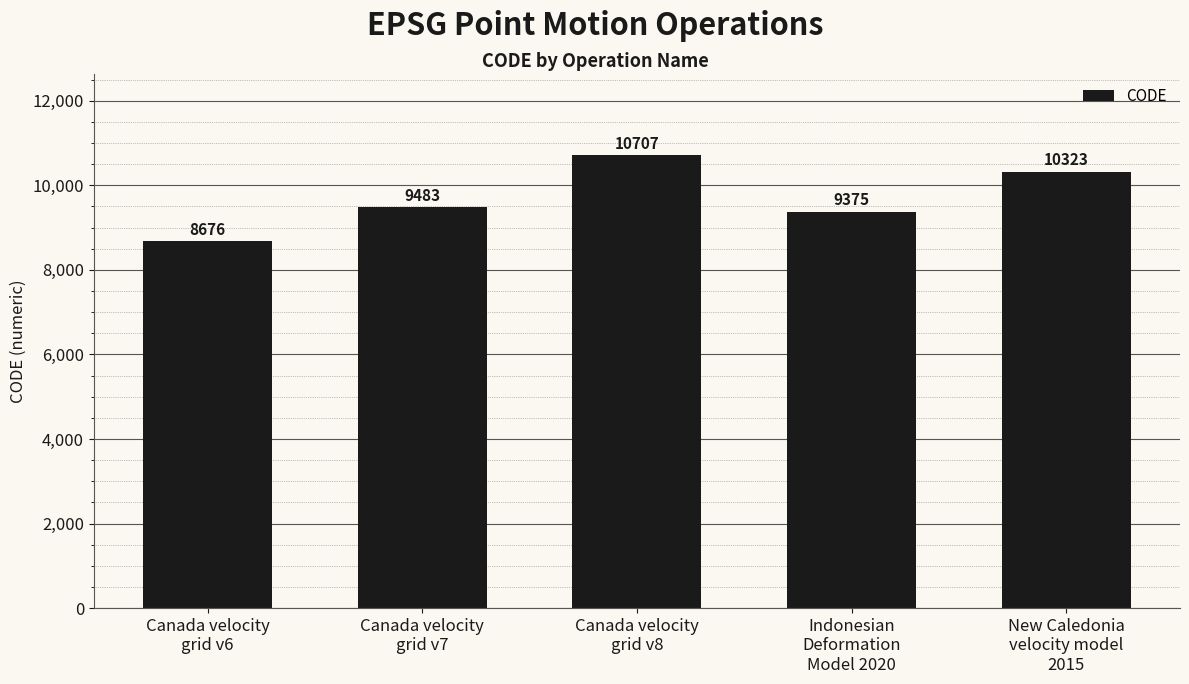

List the labels in order of value, smallest first.

Canada velocity
grid v6, Indonesian
Deformation
Model 2020, Canada velocity
grid v7, New Caledonia
velocity model
2015, Canada velocity
grid v8